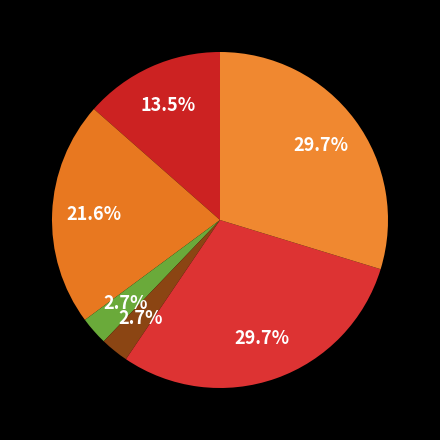

How many slices are in this pie chart?

6